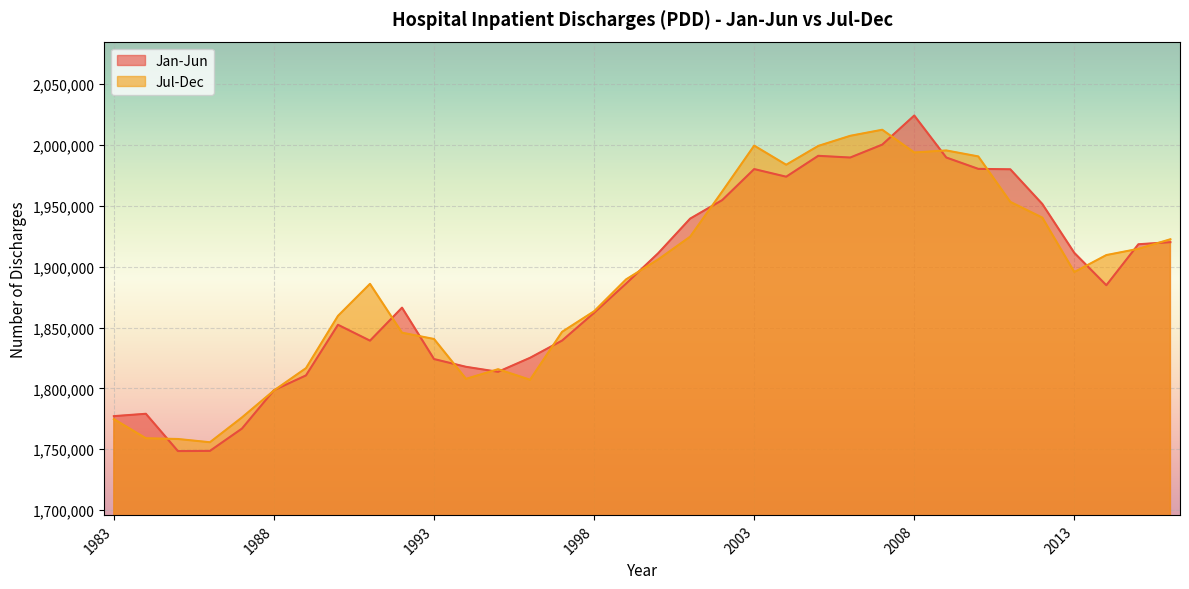

Which has a higher value, 2001 or 1998?

2001